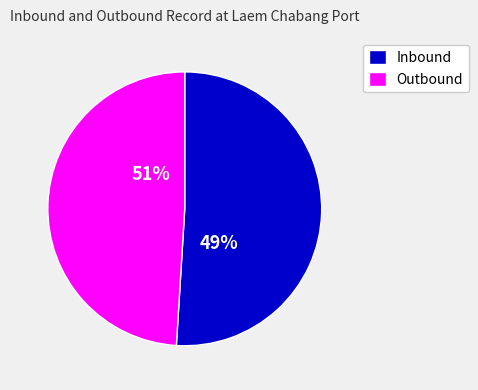

Which series has the largest range (max minus min)?

INBOUND